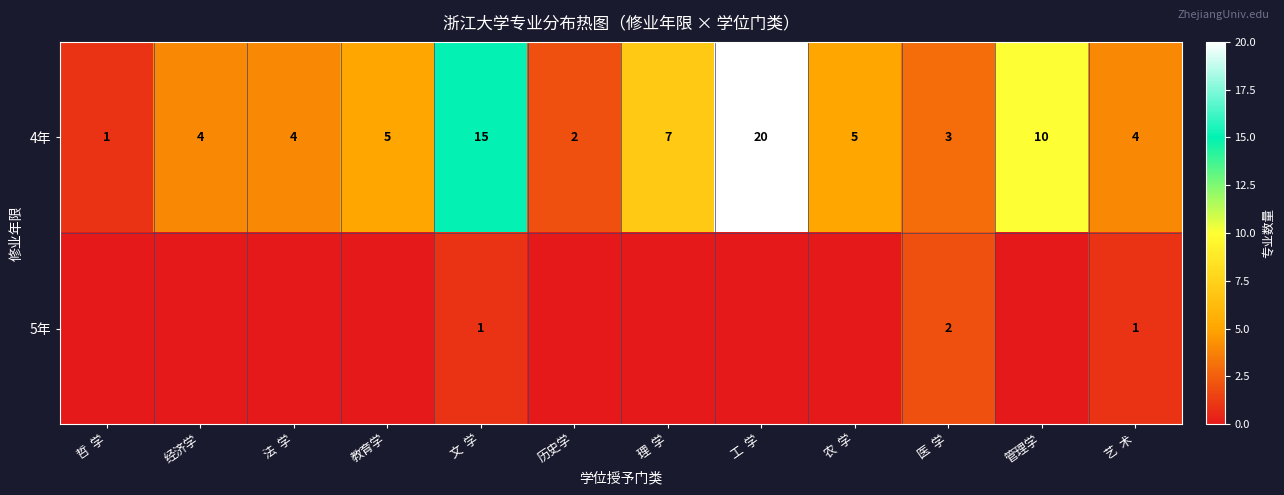

What is the greatest value displayed?

20